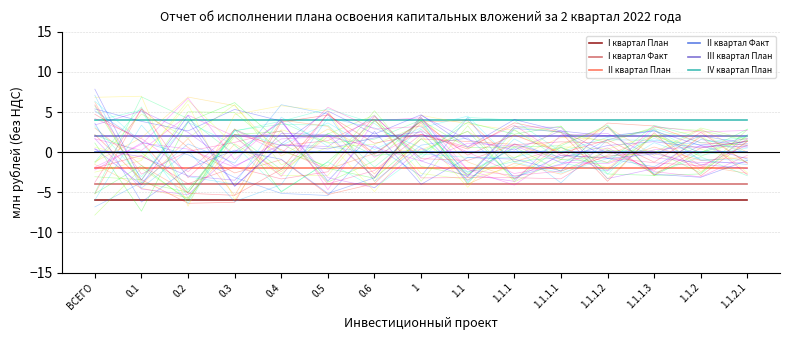

What is the approximate value of I квартал План at 0.1?

-6